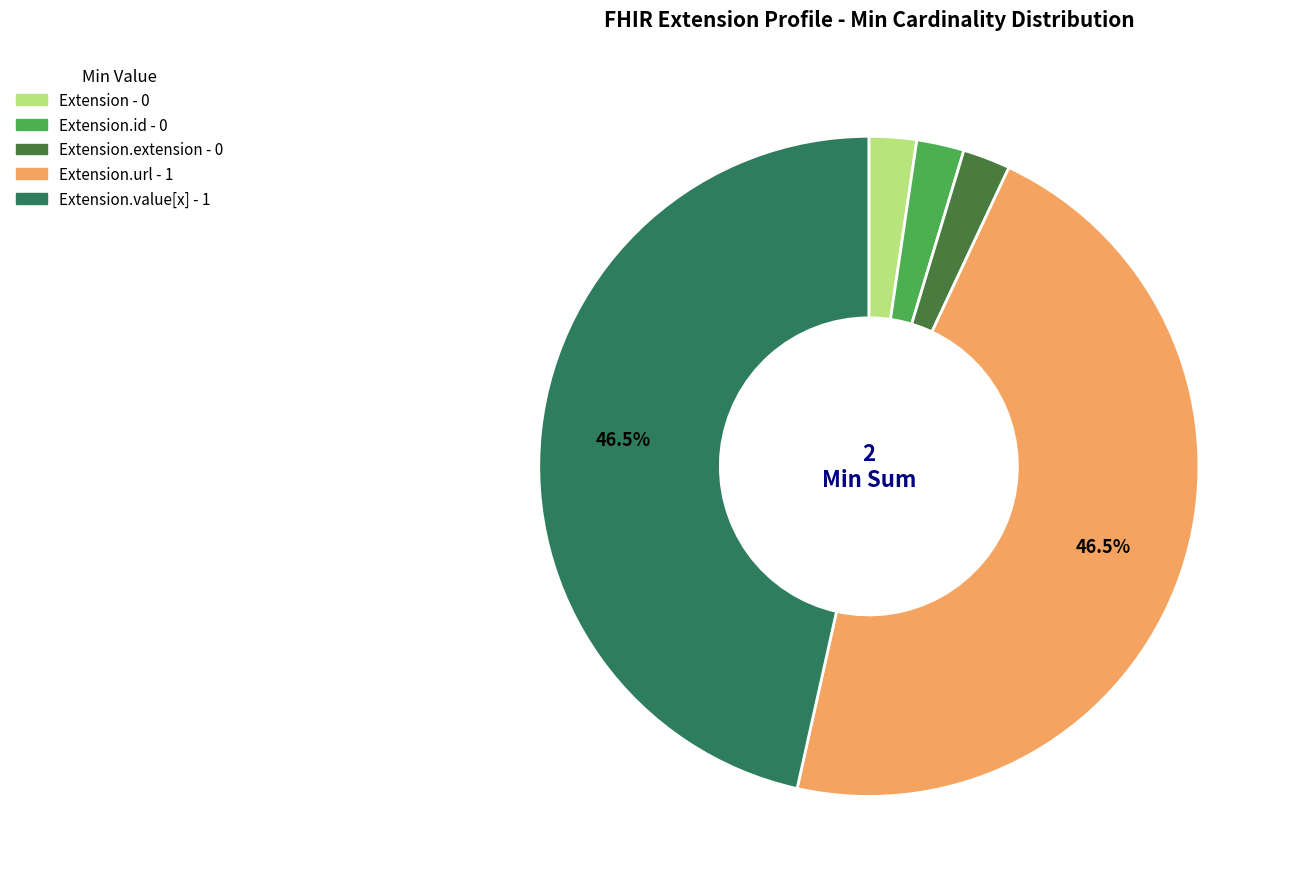

Is there a majority slice in this chart?

No